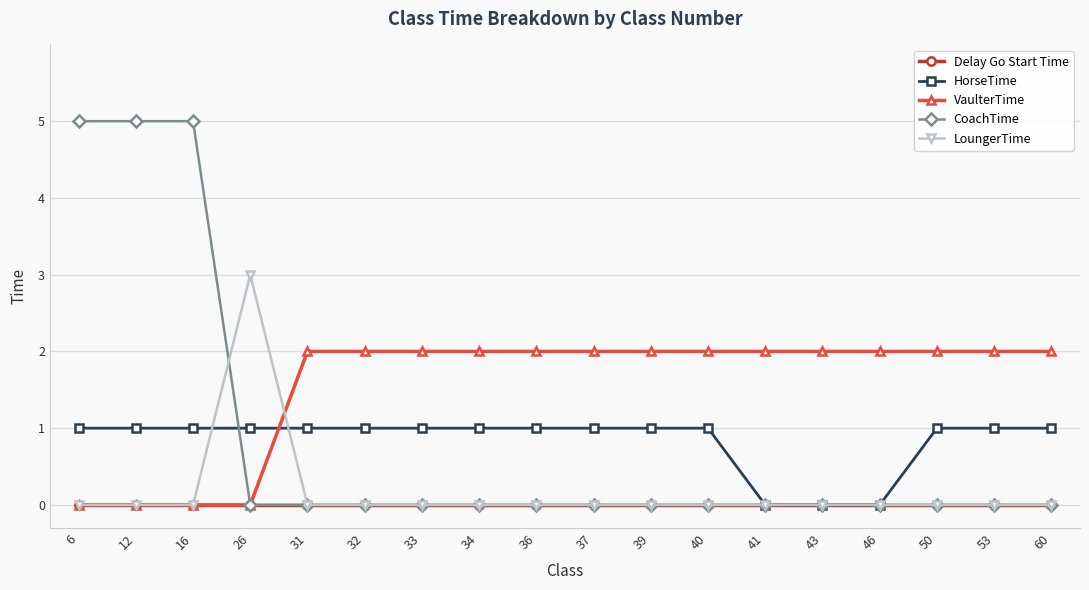

Reading left to right, extract all data points from this chart.

Delay Go Start Time: 0	0	0	0	0	0	0	0	0	0	0	0	0	0	0	0	0	0
HorseTime: 1	1	1	1	1	1	1	1	1	1	1	1	0	0	0	1	1	1
VaulterTime: 0	0	0	0	2	2	2	2	2	2	2	2	2	2	2	2	2	2
CoachTime: 5	5	5	0	0	0	0	0	0	0	0	0	0	0	0	0	0	0
LoungerTime: 0	0	0	3	0	0	0	0	0	0	0	0	0	0	0	0	0	0